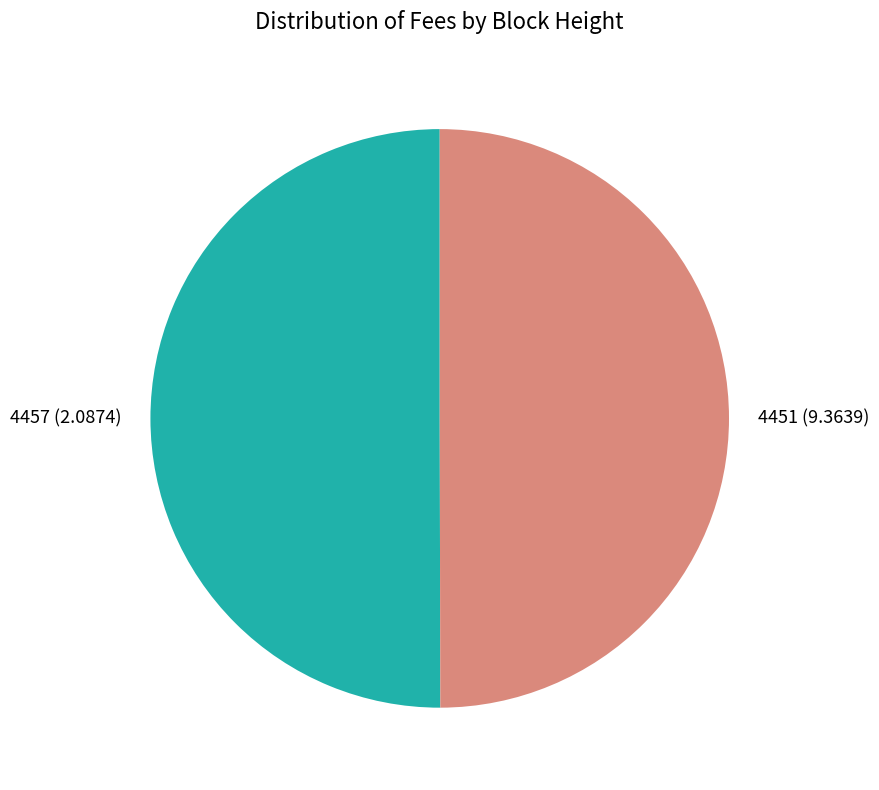

How many segments does this pie chart have?

2